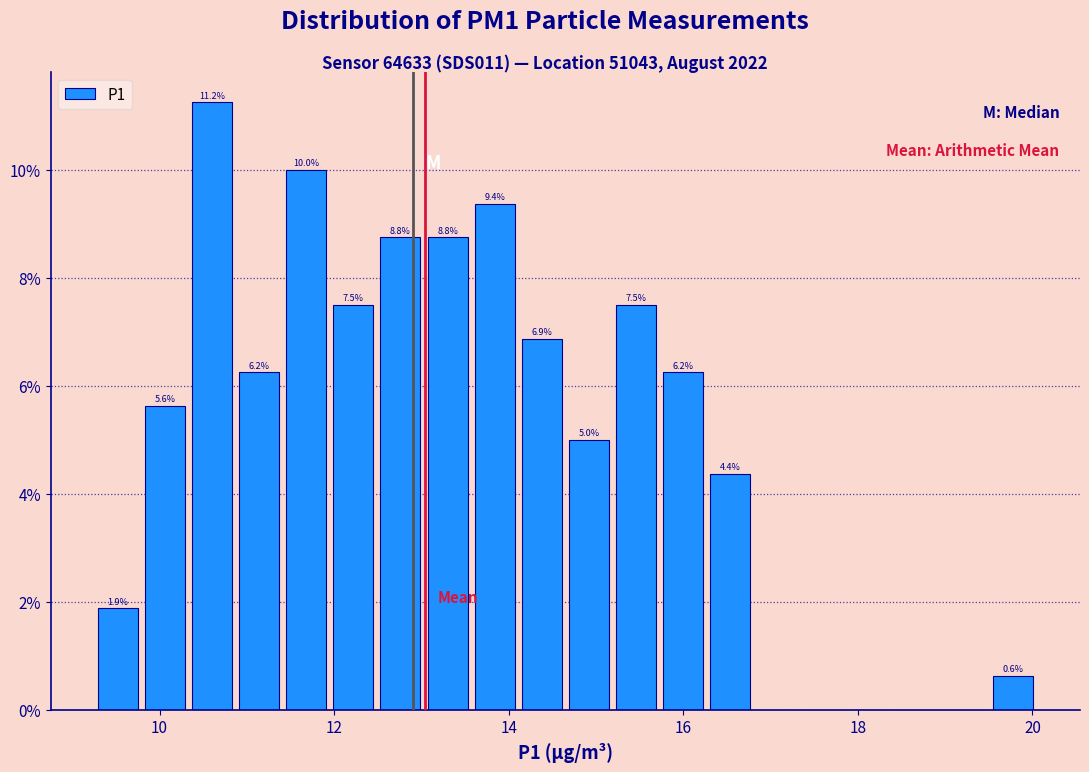

Read against the x-axis, roughly where is the centre of the tallest bar?

10.6